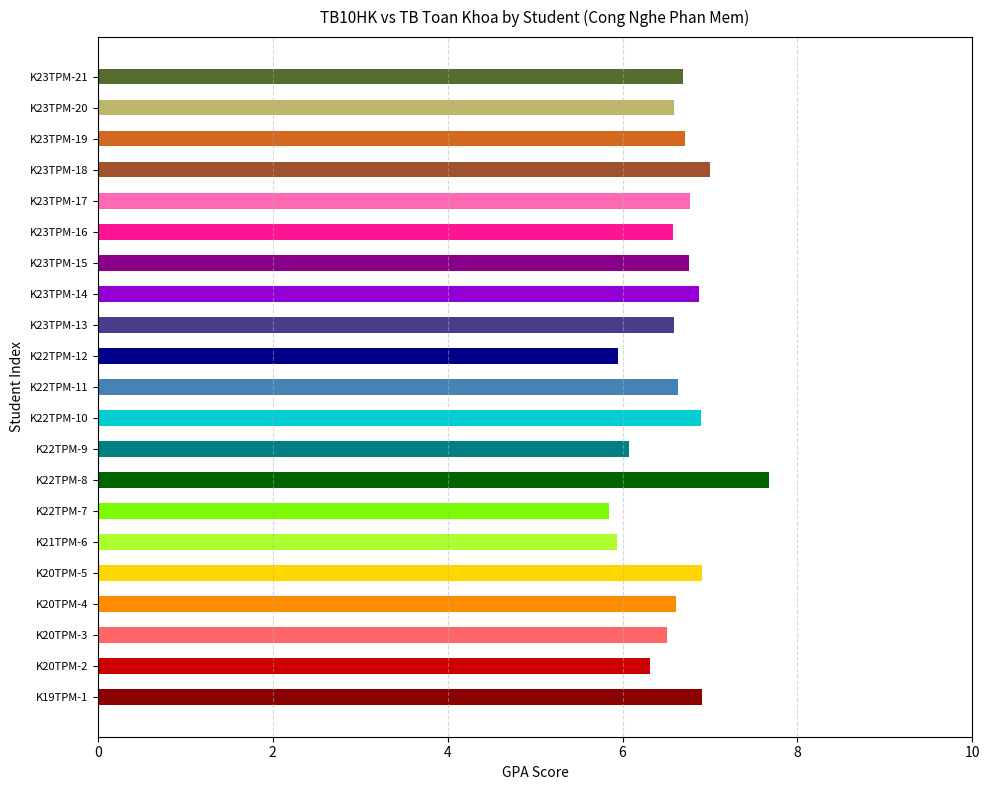

List the labels in order of TB_TOAN_KHOA value, largest first.

K22TPM-8, K23TPM-18, K19TPM-1, K20TPM-5, K23TPM-14, K22TPM-10, K23TPM-17, K23TPM-19, K23TPM-21, K23TPM-15, K22TPM-11, K23TPM-13, K20TPM-4, K23TPM-16, K23TPM-20, K20TPM-3, K20TPM-2, K22TPM-9, K22TPM-12, K21TPM-6, K22TPM-7